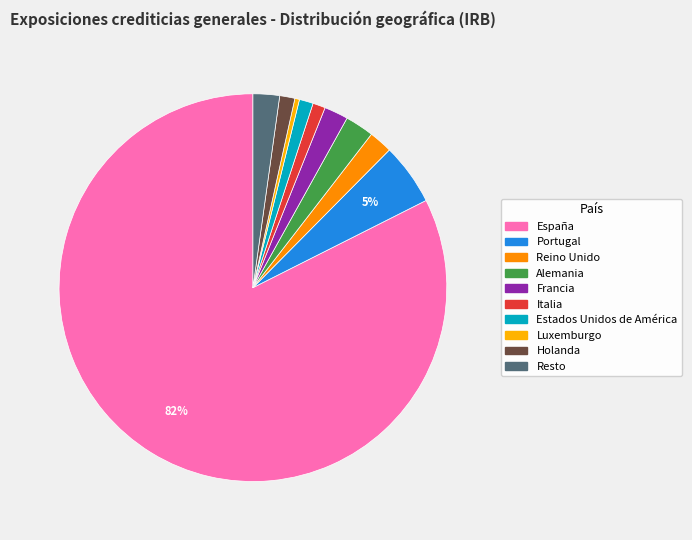

Count the number of slices in the pie.

10